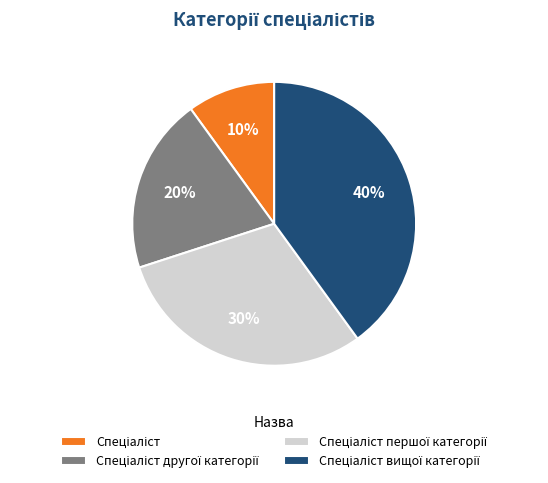

Is there a majority slice in this chart?

No